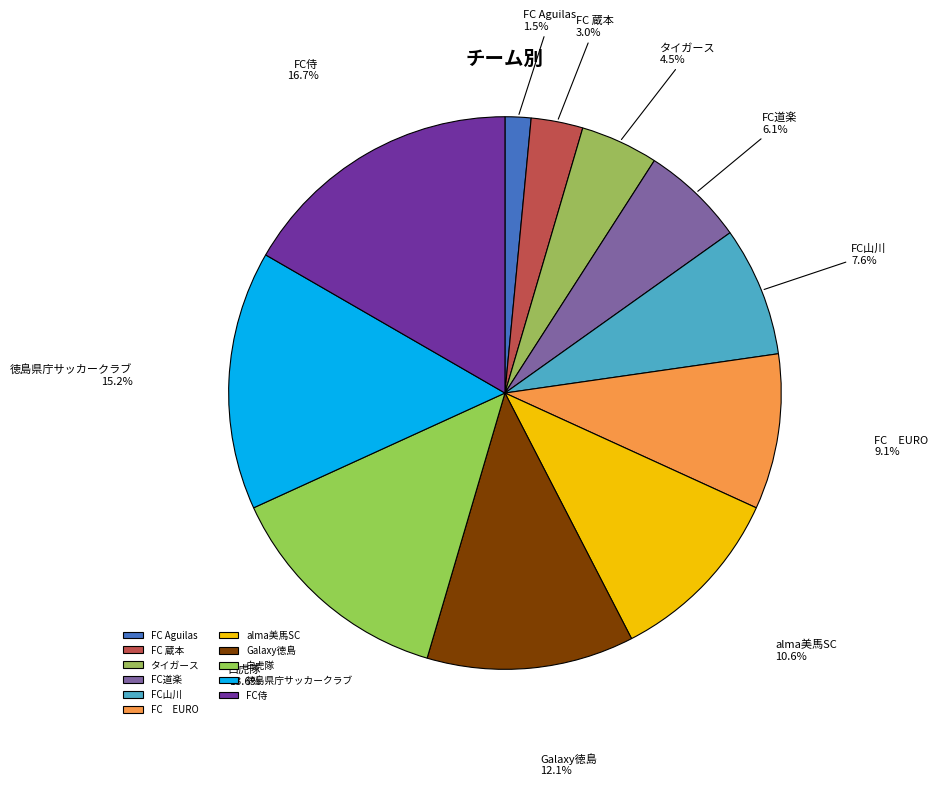

Is it true that Galaxy徳島 is 3% of the pie?

False